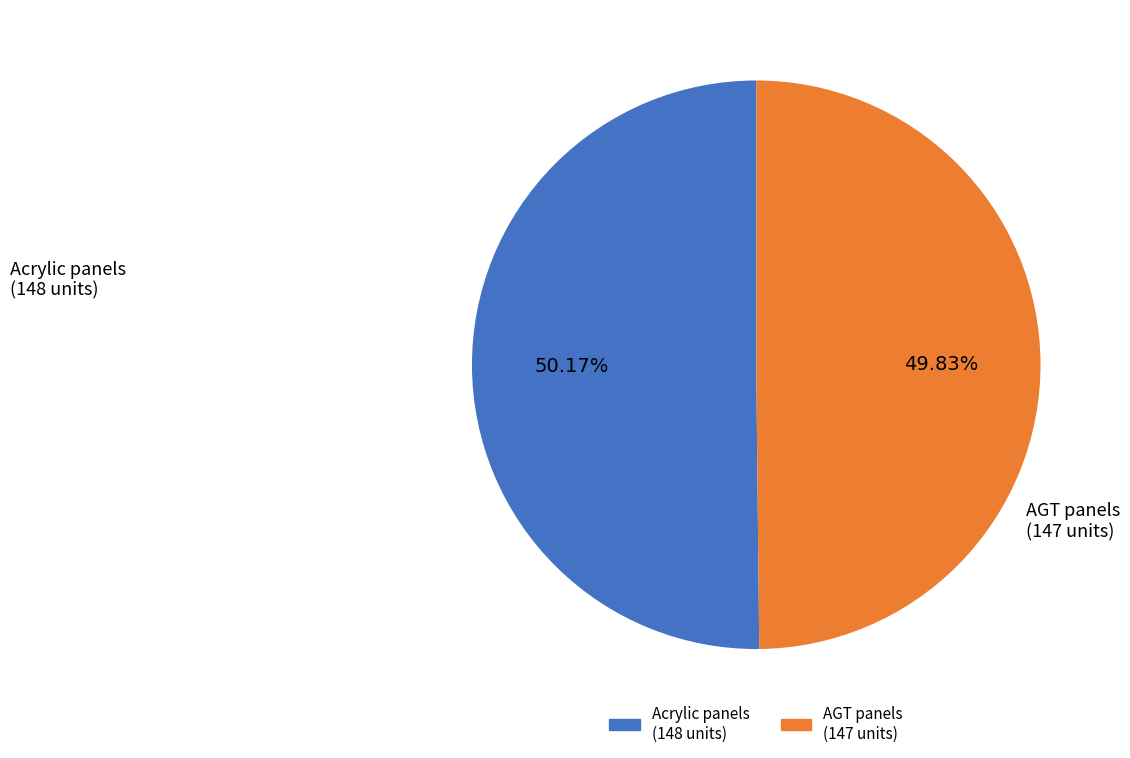

Does any single category account for the majority?

Yes